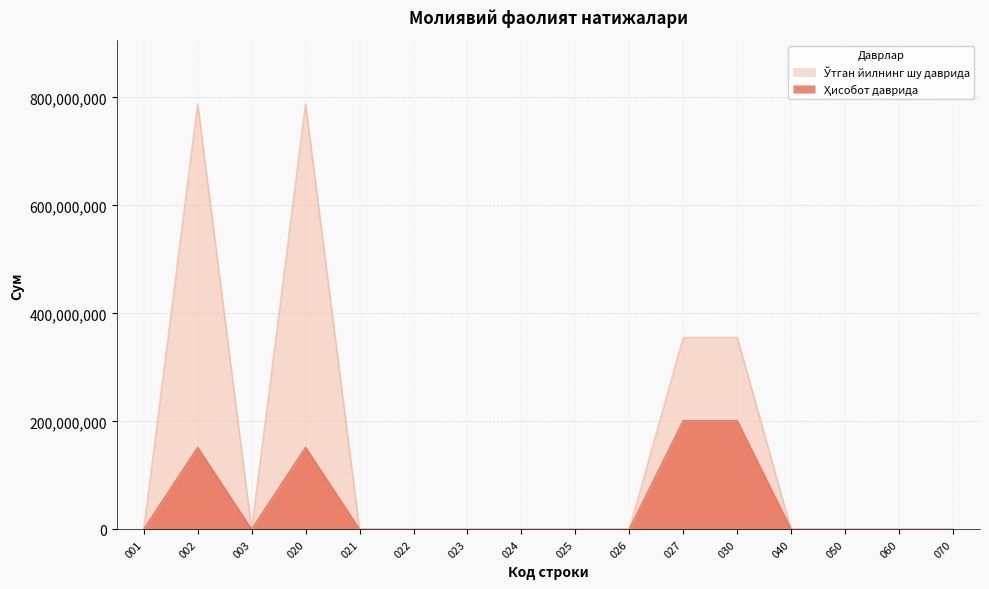

List the labels in order of Ўтган йилнинг шу даврида value, largest first.

002, 020, 027, 030, 001, 003, 021, 022, 023, 024, 025, 026, 040, 050, 060, 070